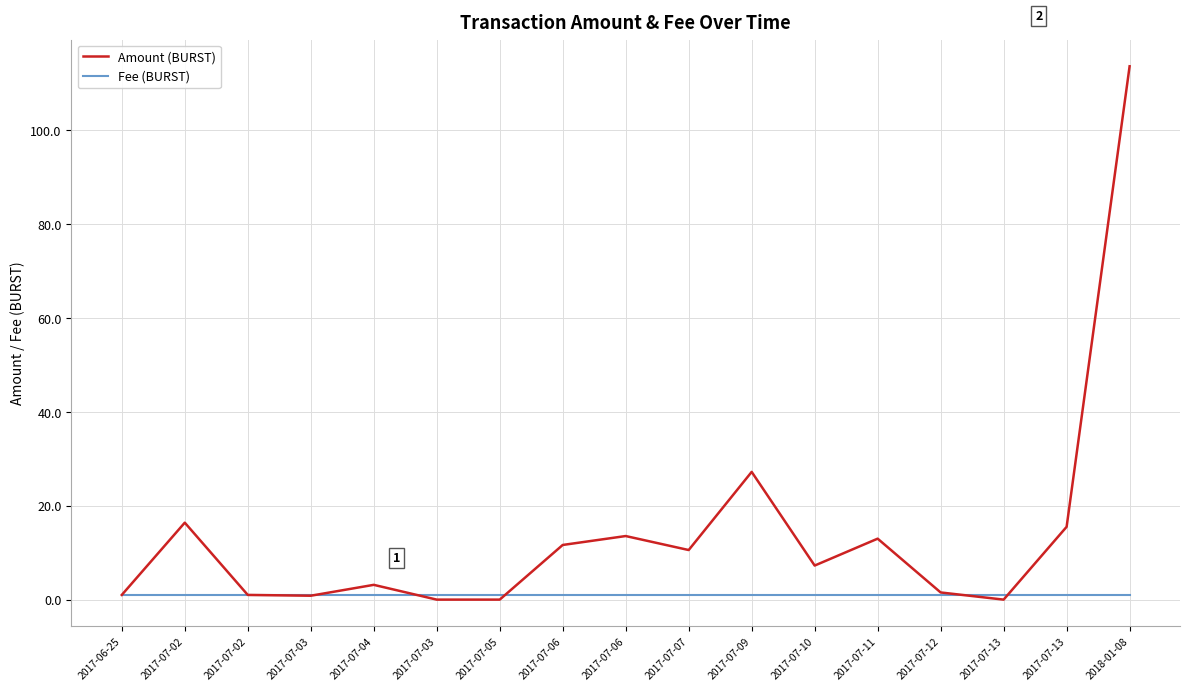

Rank the series at 2017-07-02 from lowest to highest value.

Fee (BURST), Amount (BURST)